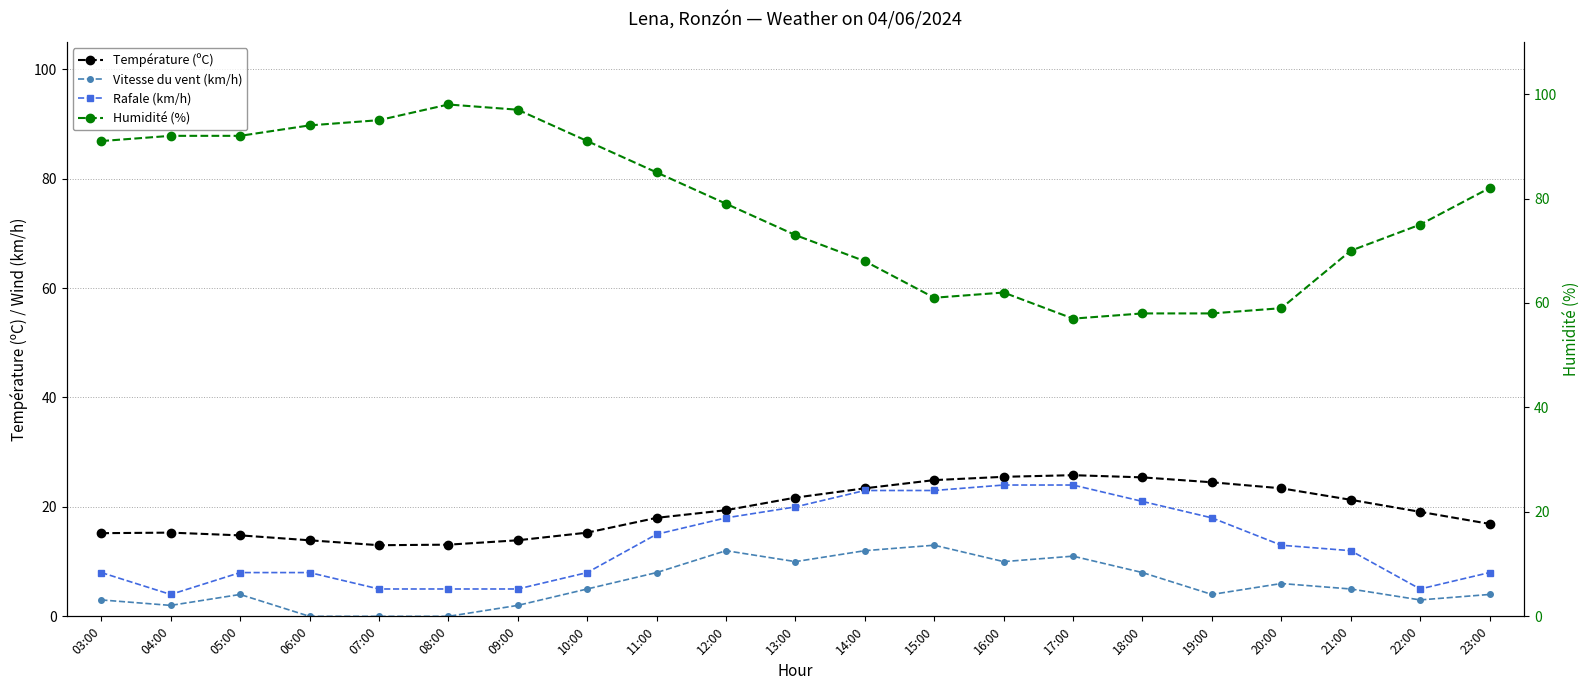

The value of Rafale (km/h) at 11:00 is 15.0. True or false?

True